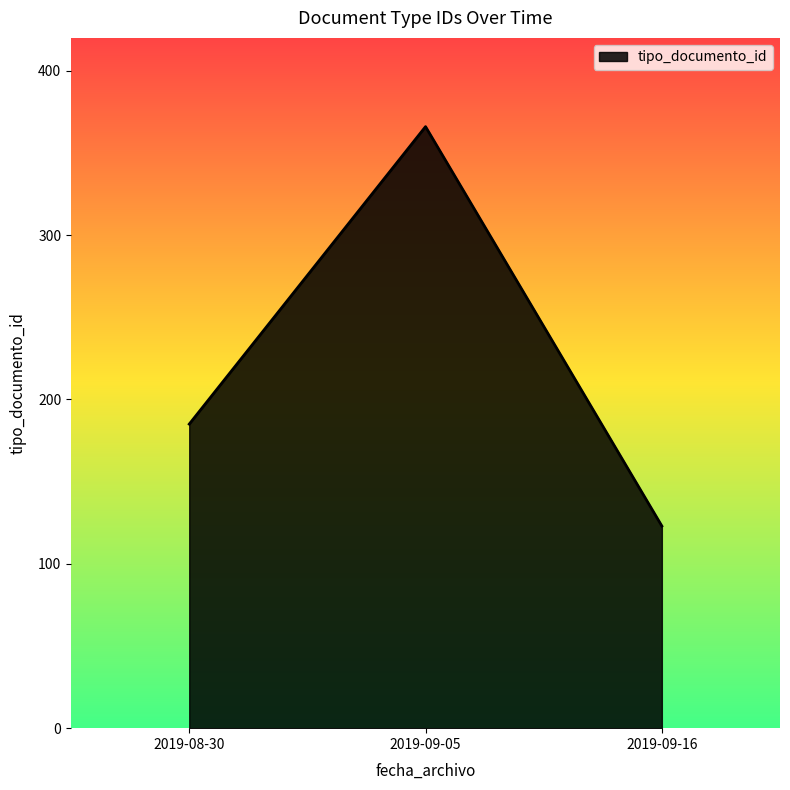

What is the average value?

225